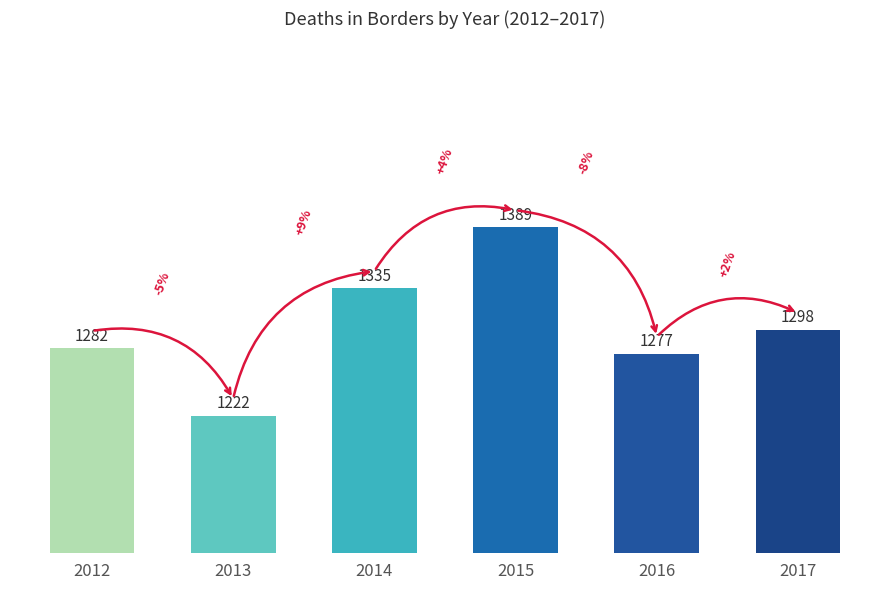

At which category does the chart reach its minimum across all series?

2013